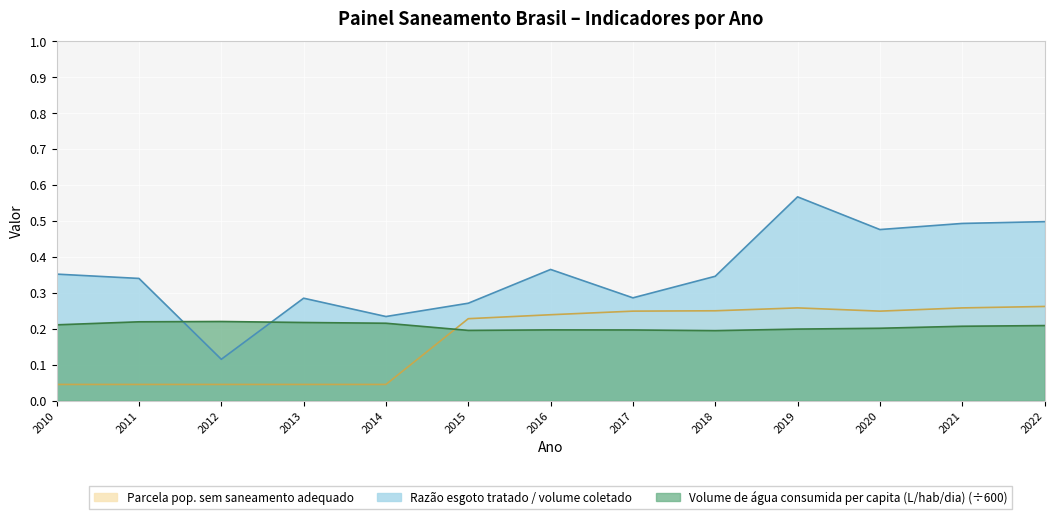

What is the value of the Volume de água consumida per capita (L/hab/dia) point at the 3rd from the left?

0.2